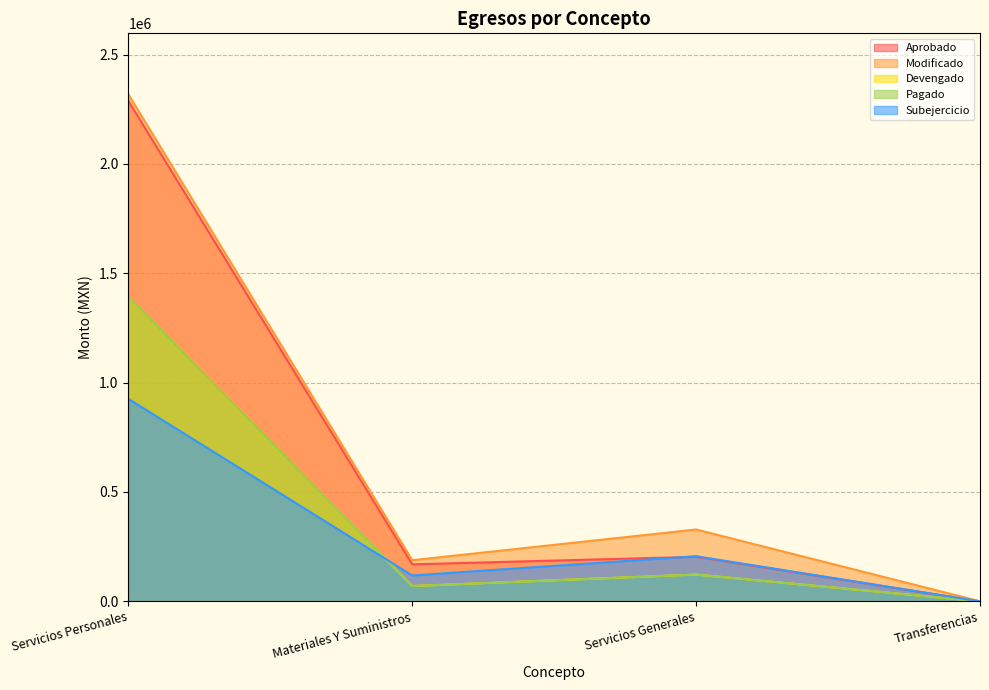

List the series in order of their peak value, highest first.

Modificado, Aprobado, Devengado, Pagado, Subejercicio